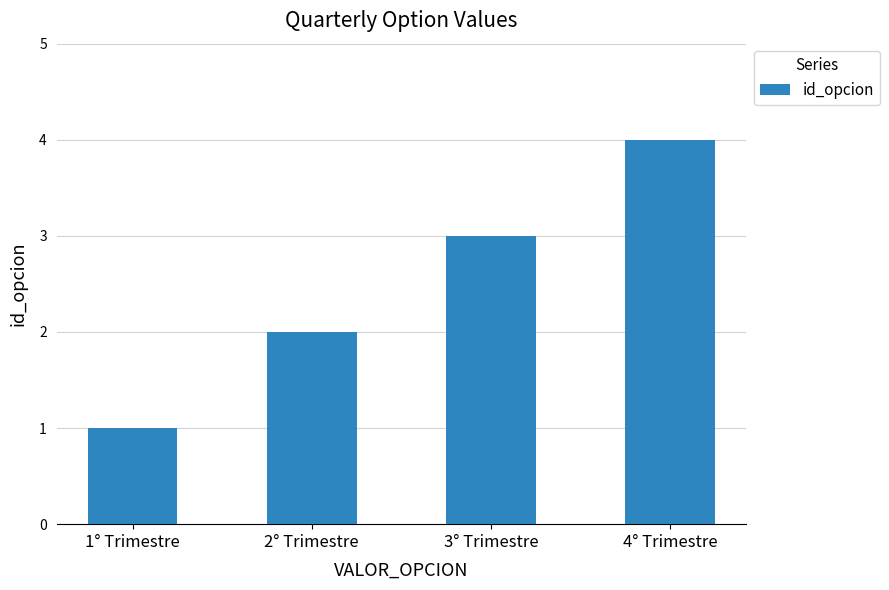

Rank the categories by value from lowest to highest.

1° Trimestre, 2° Trimestre, 3° Trimestre, 4° Trimestre